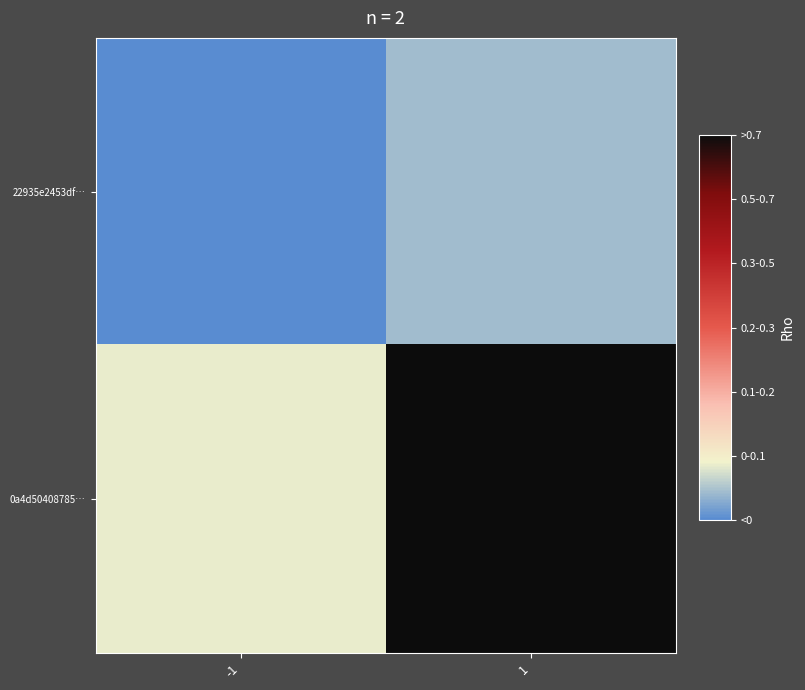

List the series in order of their peak value, highest first.

0a4d50408785…, 22935e2453df…